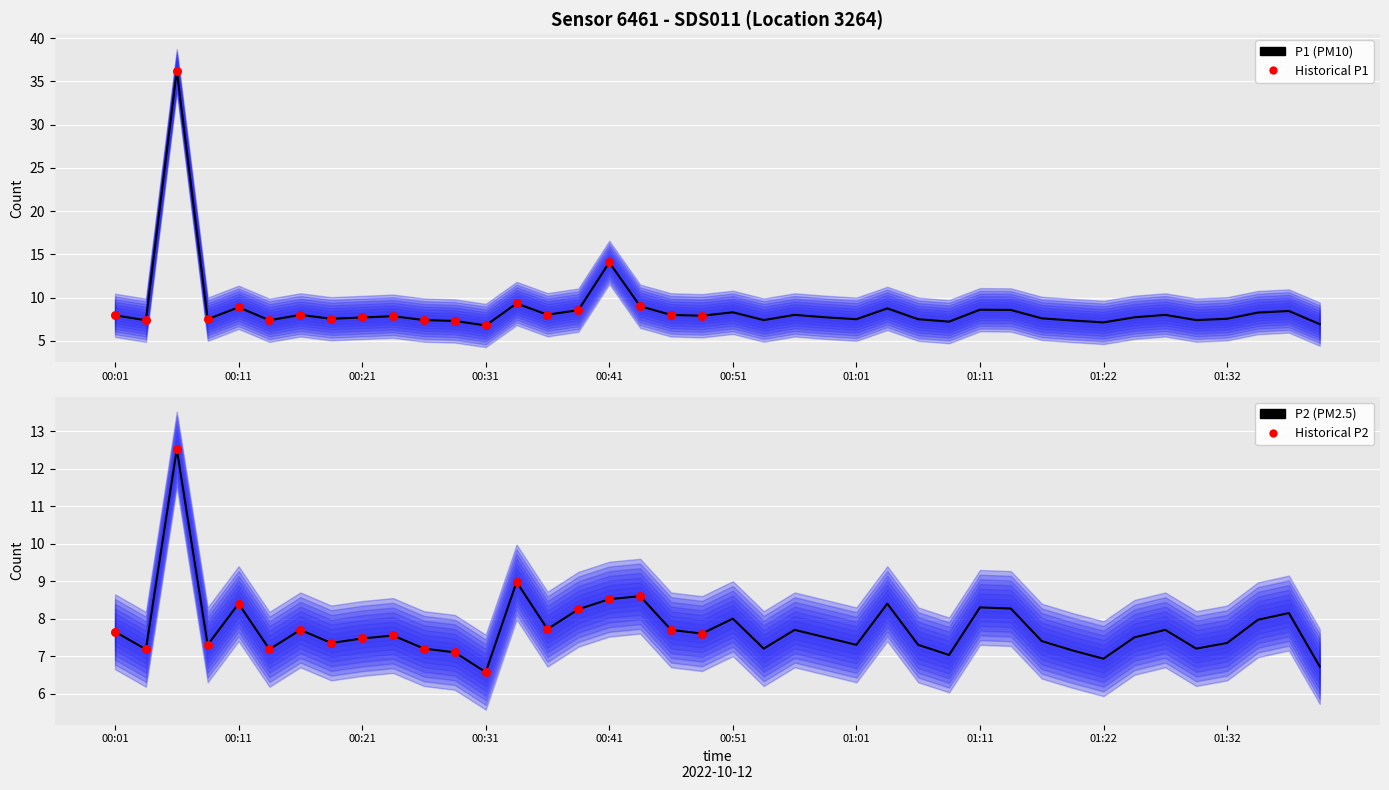

Which series has the largest Y range (max minus min)?

P1